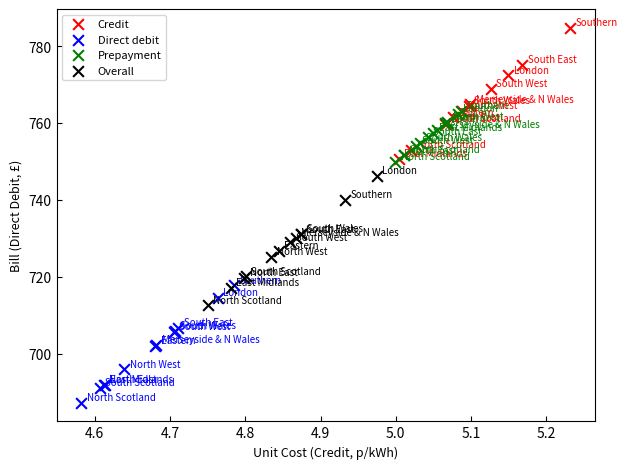

Which series contains the highest Y value?

Credit